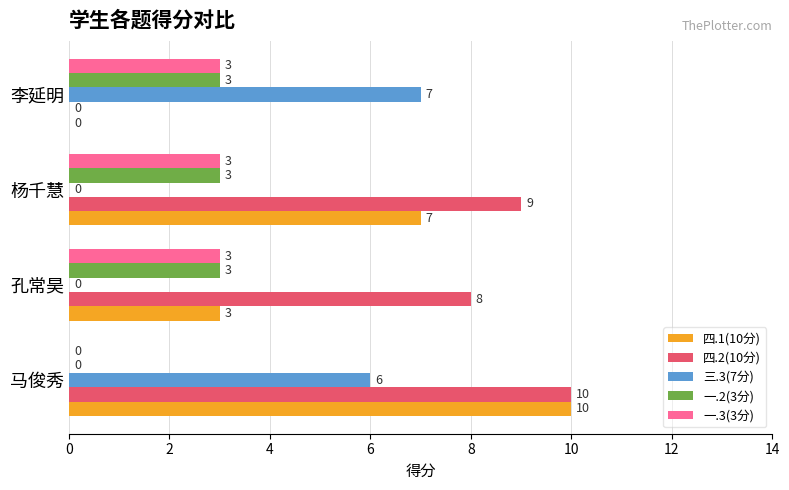

What is the sum of the 四.2(10分) values at 李延明 and 孔常昊?

8